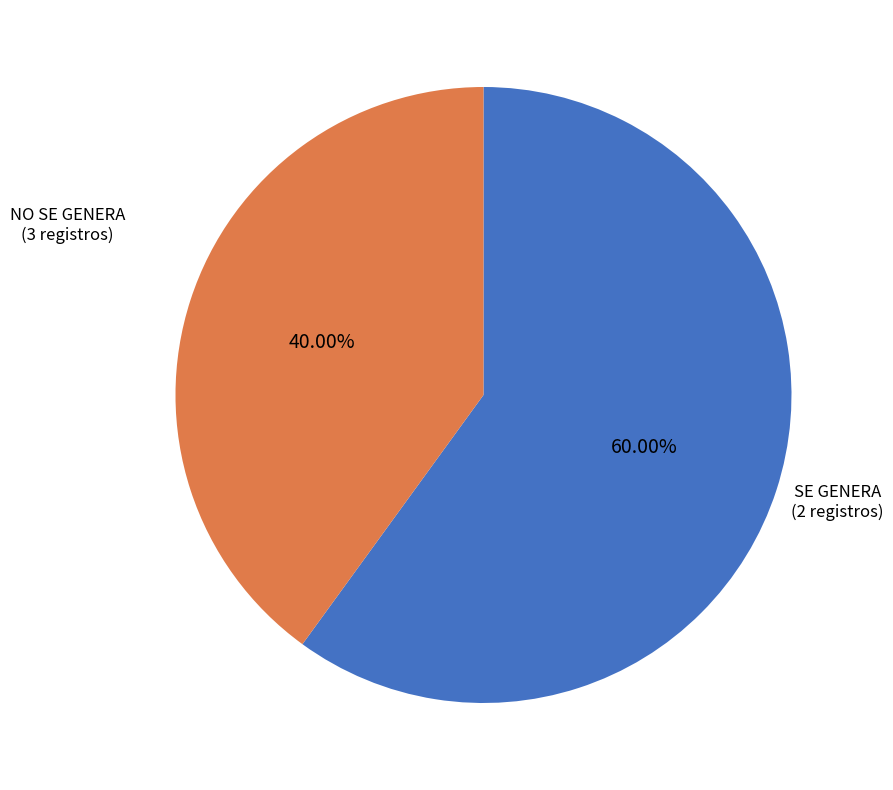

How many slices are in this pie chart?

2